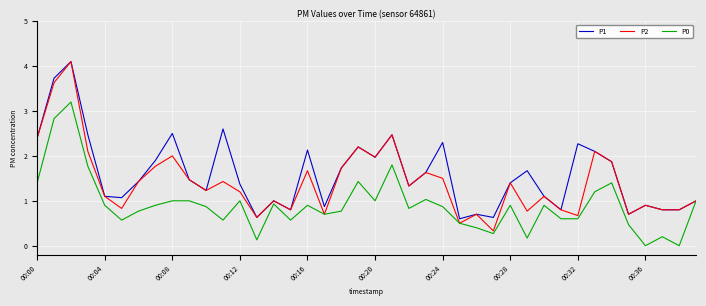

What is the maximum value for P2?

4.1